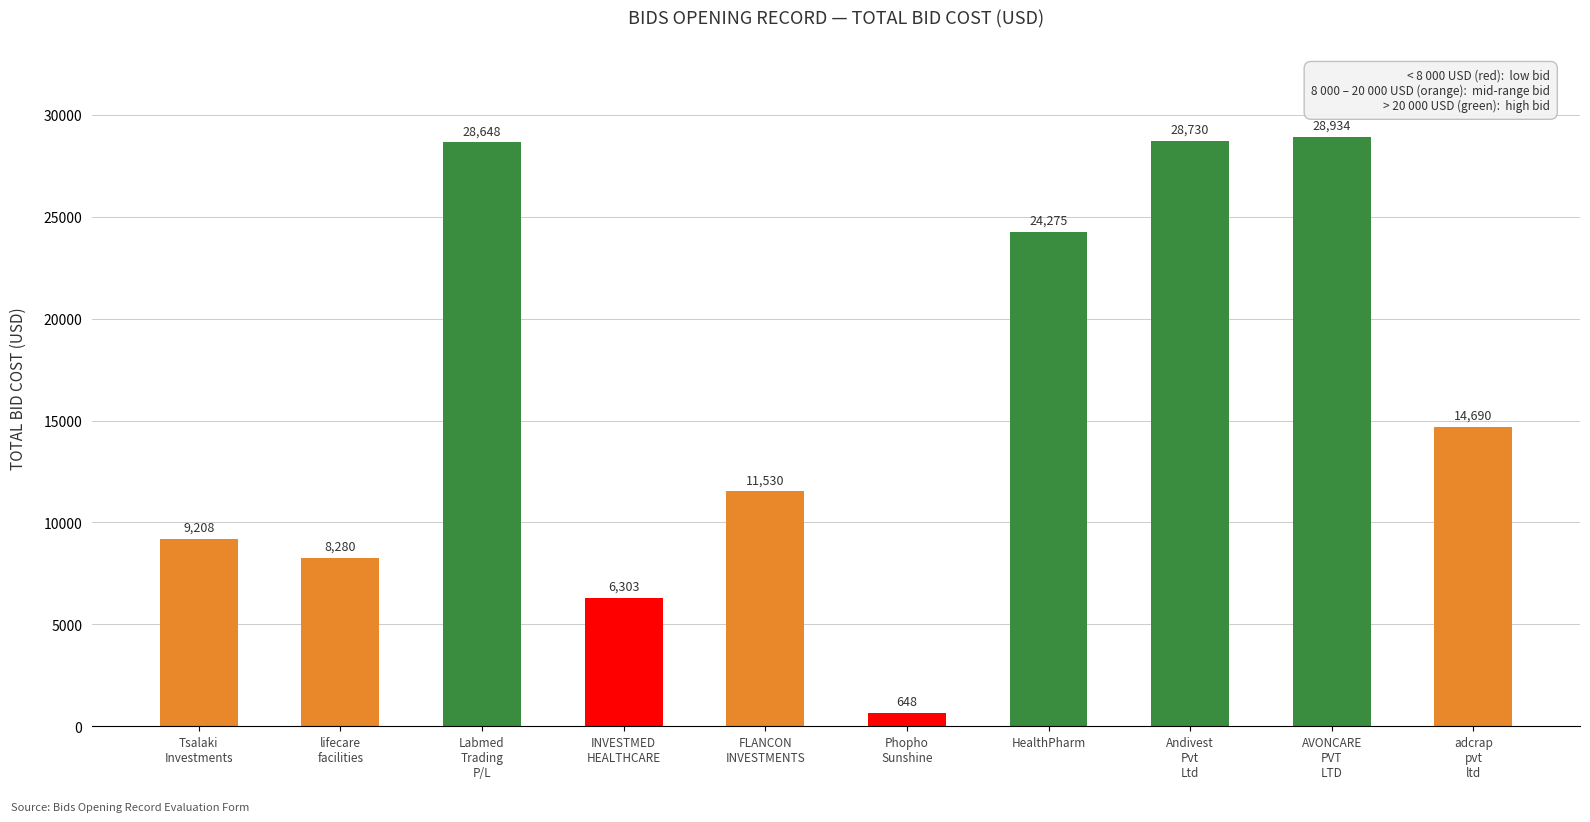

What is the greatest value displayed?

28934.0